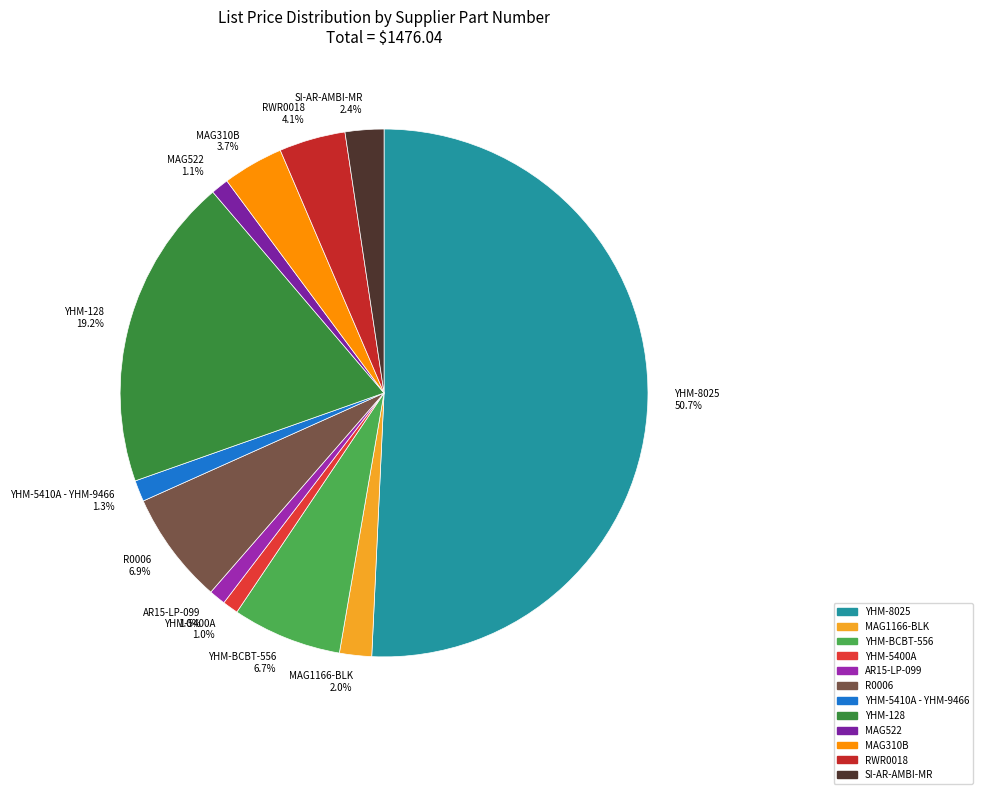

Which category accounts for the majority?

YHM-8025